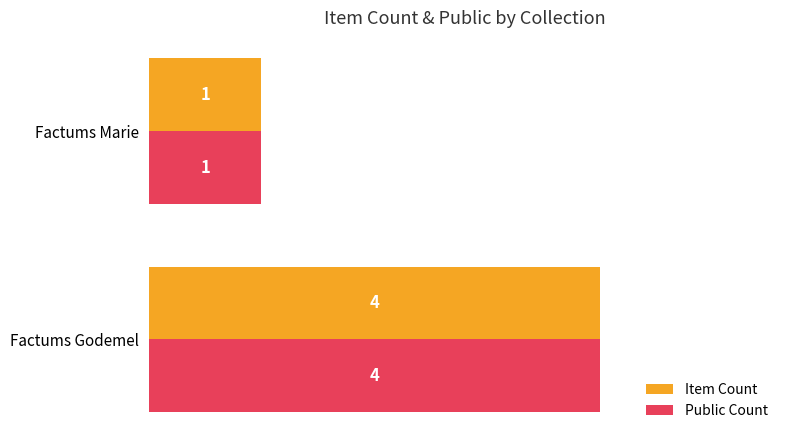

At which category is the sum across all series the highest?

Factums Godemel